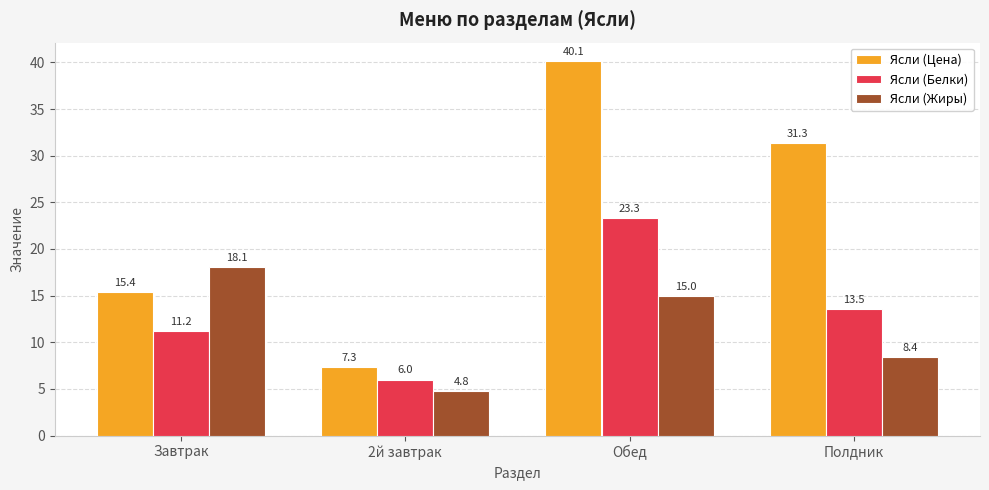

Reading right to left, list all the values displayed in this chart.

Ясли (Цена): Полдник=31.3	Обед=40.1	2й завтрак=7.3	Завтрак=15.4
Ясли (Белки): Полдник=13.5	Обед=23.3	2й завтрак=6.0	Завтрак=11.2
Ясли (Жиры): Полдник=8.4	Обед=15.0	2й завтрак=4.8	Завтрак=18.1